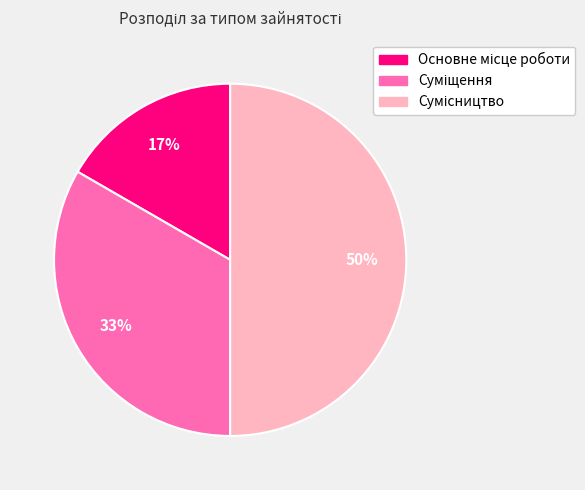

To the nearest percent, what is the average slice percentage?

33%